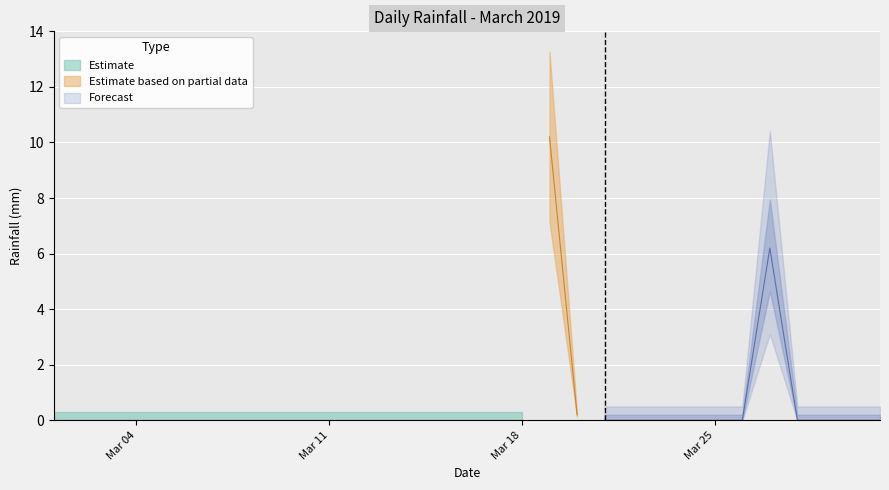

At which category does the chart reach its minimum across all series?

2019-03-01